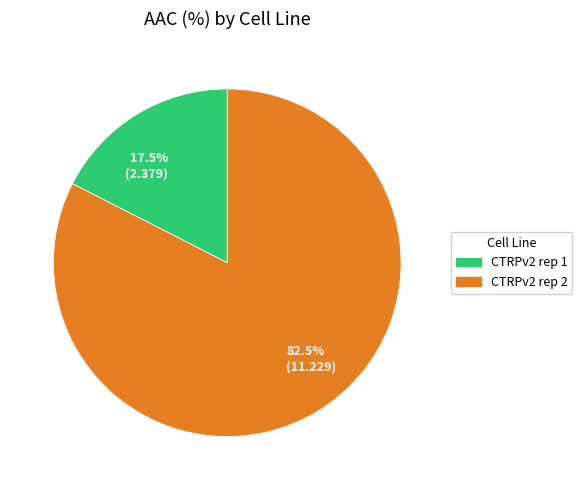

Which slice represents more than half of the pie?

82.5% (11.229)